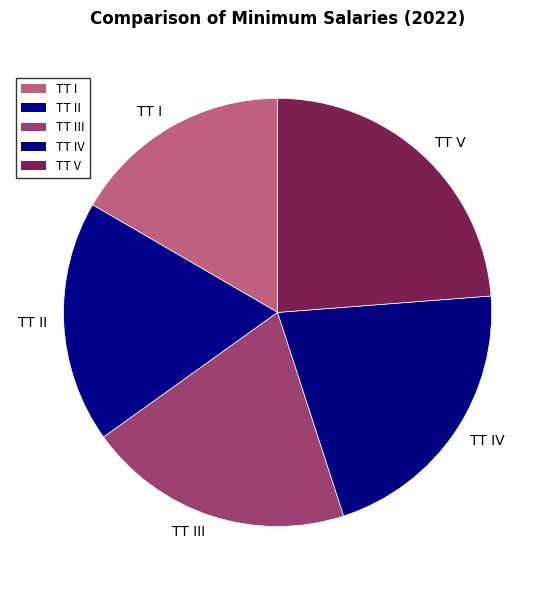

Does TT I represent more than half of the total?

No